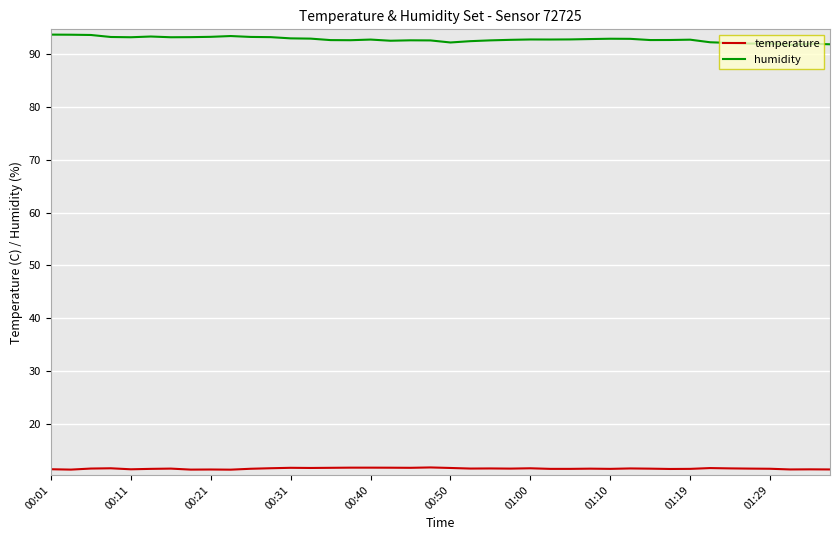

Which series has the largest total across all categories?

humidity